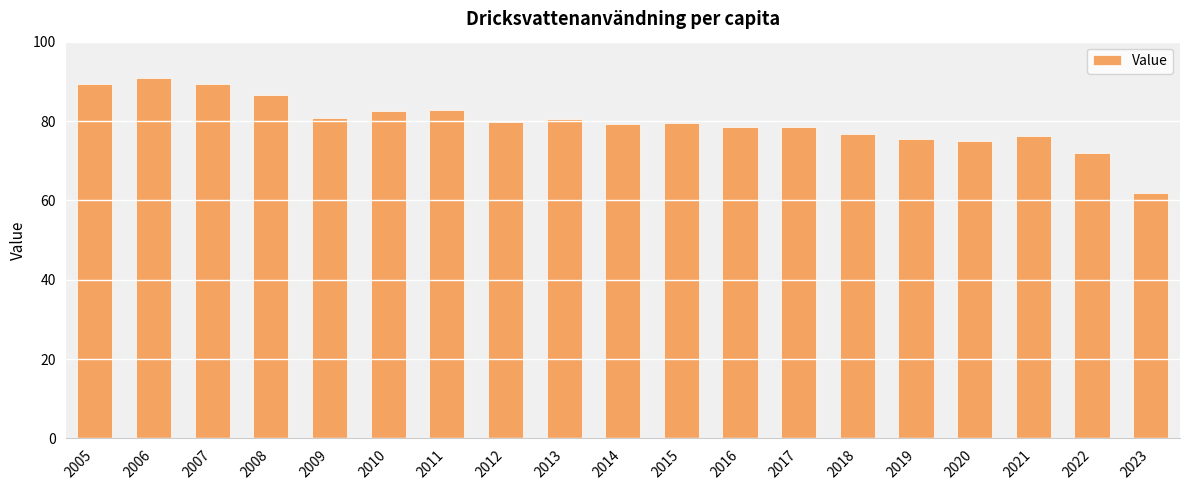

The chart shows a value of 28.9 at 2018. True or false?

False